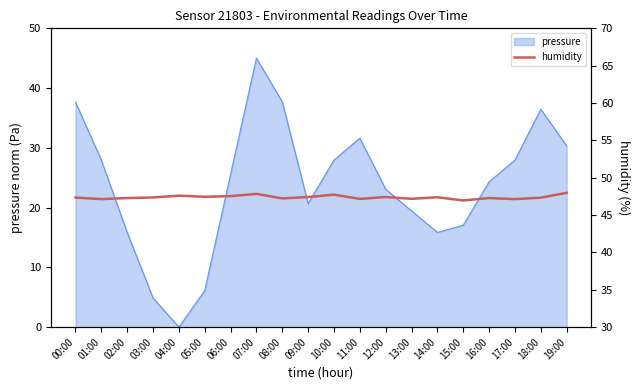

At which label is the value closest to 47?

15:00